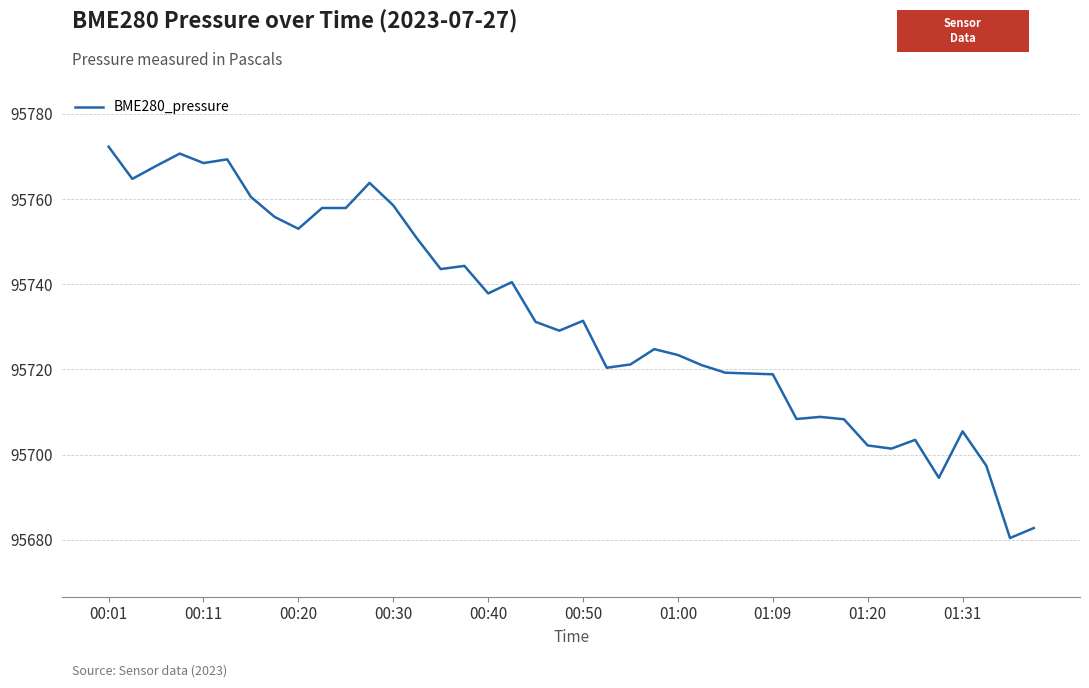

What is the difference between the maximum and minimum values?

91.9